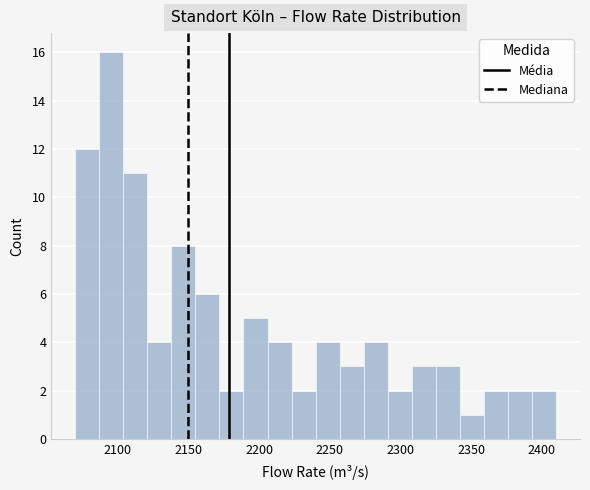

Around what value on the x-axis is the tallest bar? Give the approximate position of its centre, as read against the axis.

2095